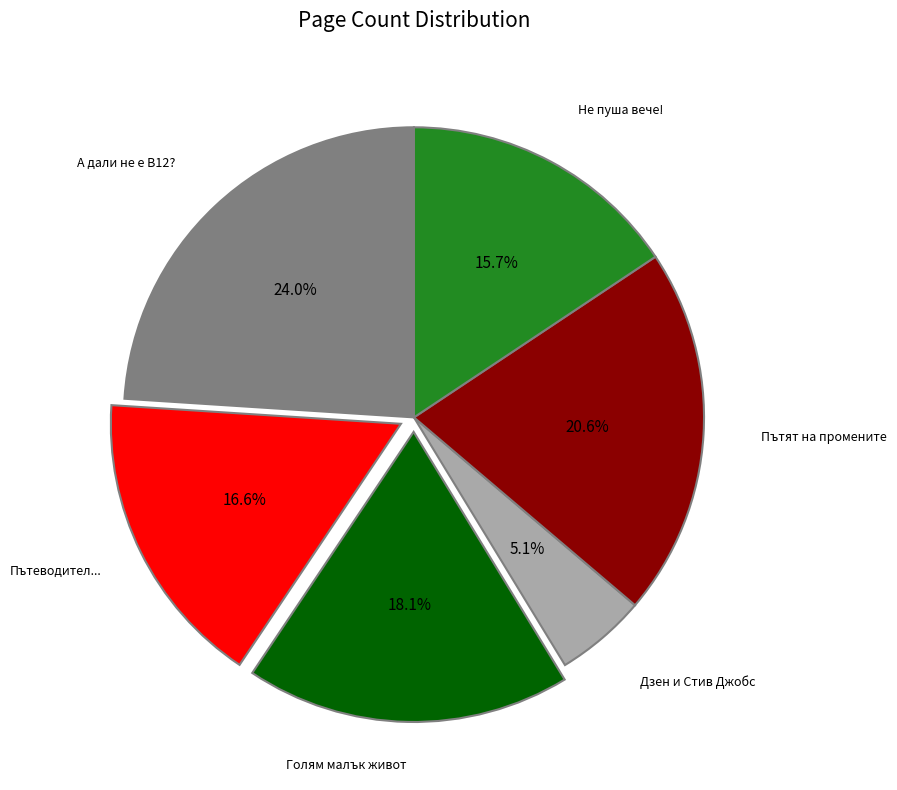

How many slices are in this pie chart?

6